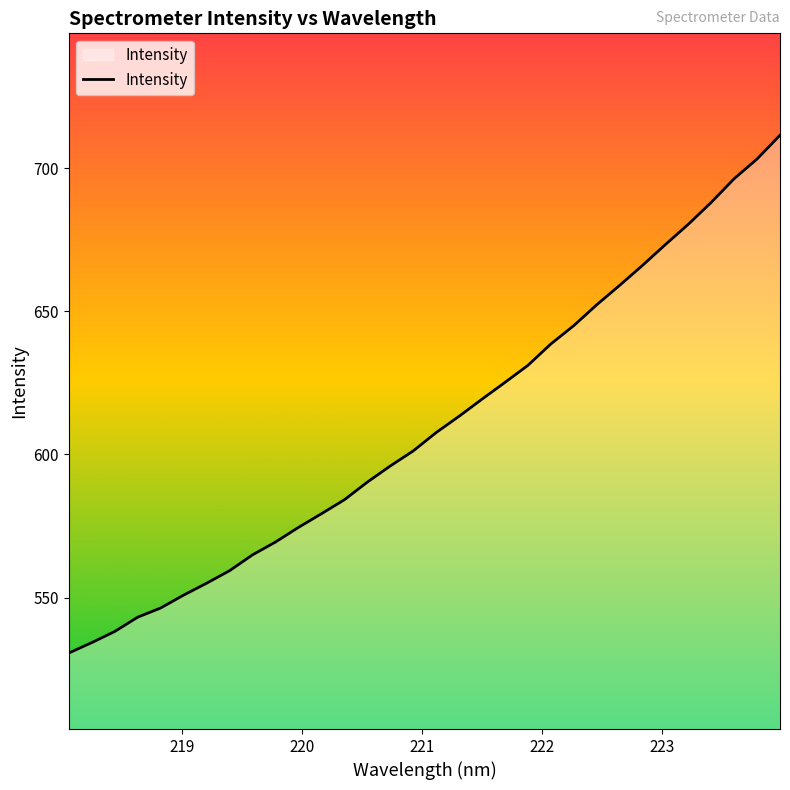

Does the chart have visible grid lines?

No